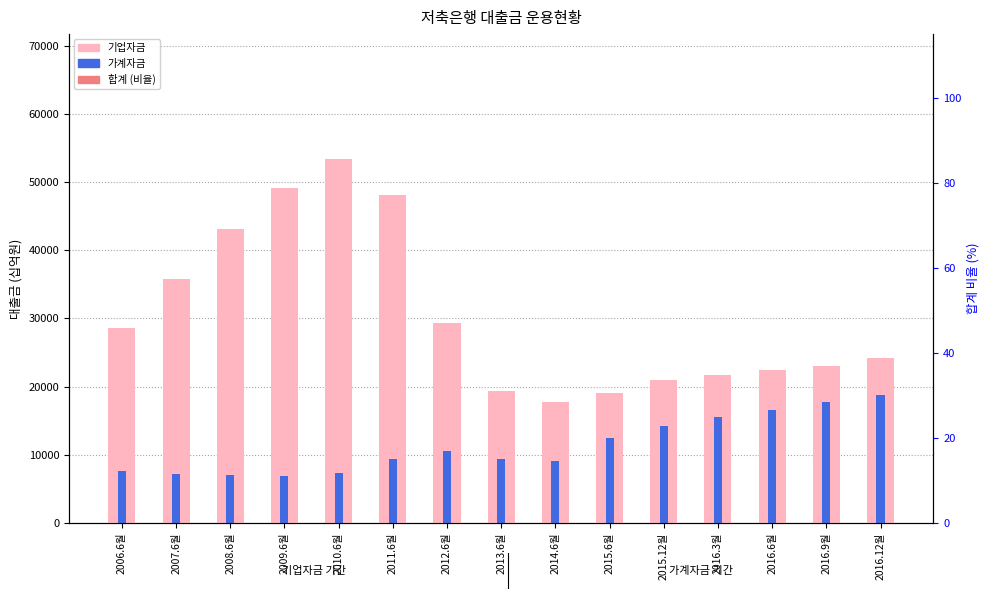

True or false: 기업자금 has a value of 31146.6 at 2013.6월.

False